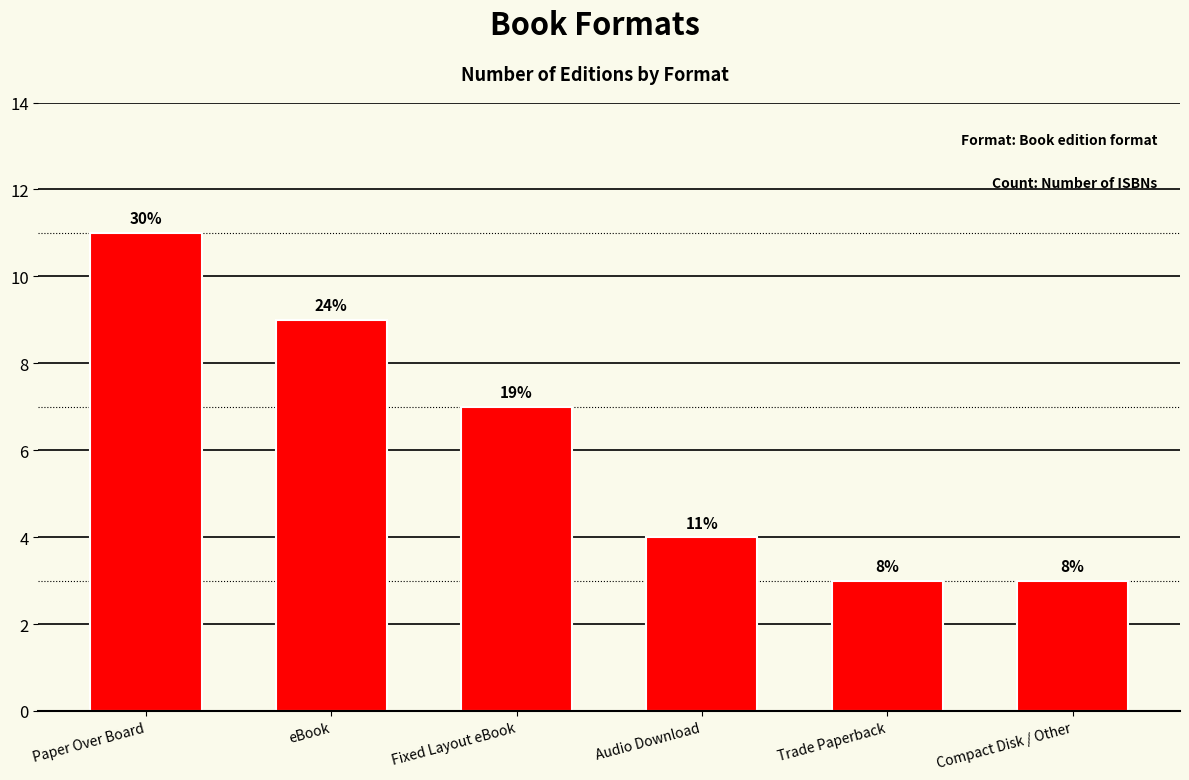

Are the bars horizontal?

No